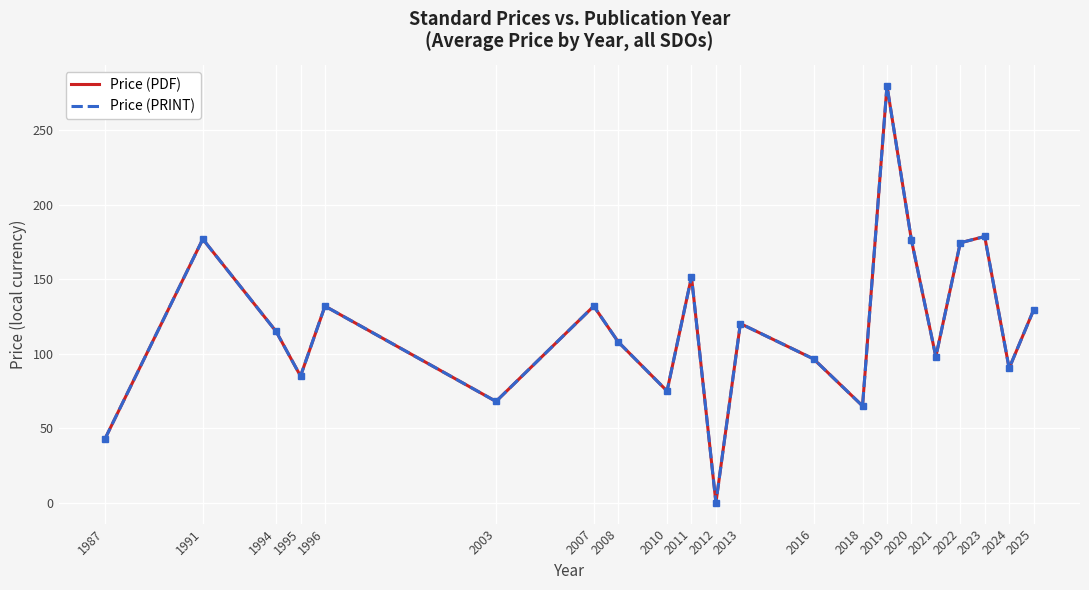

The value of Price (PDF) at 2022 is 174.5. True or false?

True